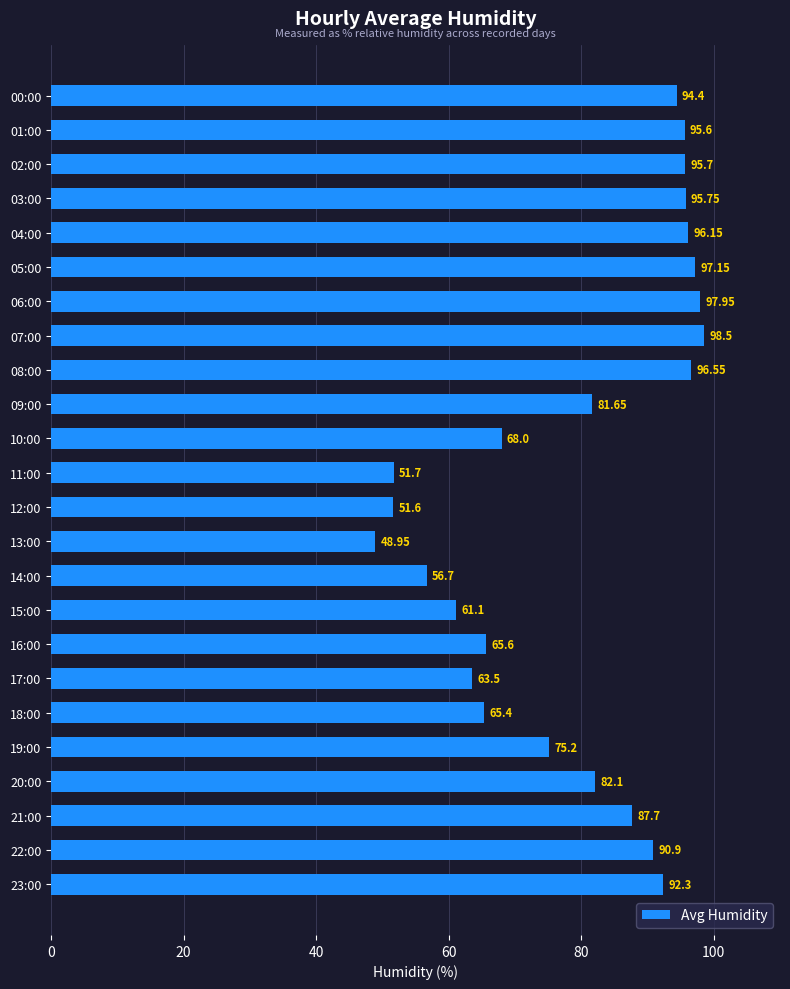

What is the sum of the values at 11:00 and 23:00?

144.0